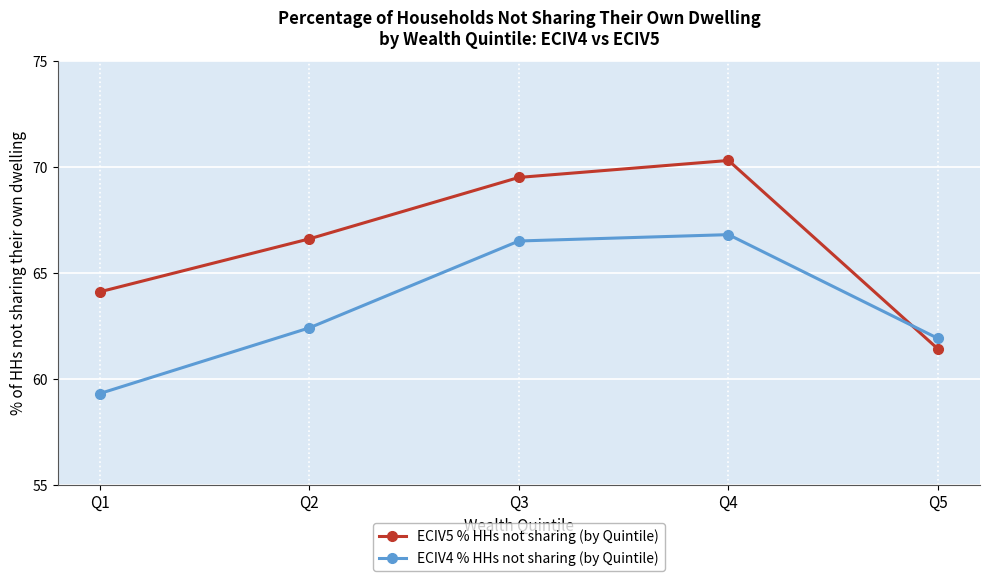

What is the value of the ECIV4 % HHs not sharing (by Quintile) point at the 1st from the left?

59.3